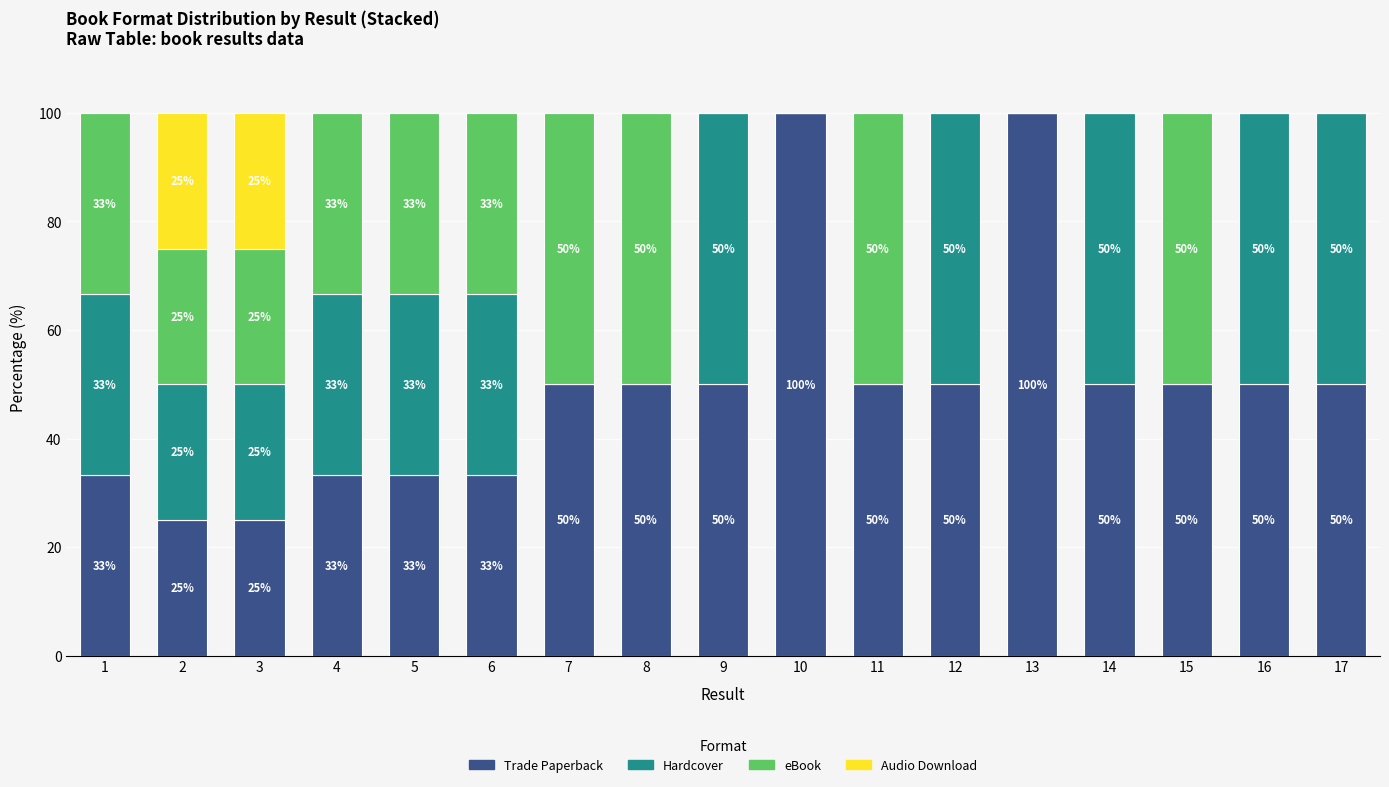

What is the total value across all series at 3?

100.0